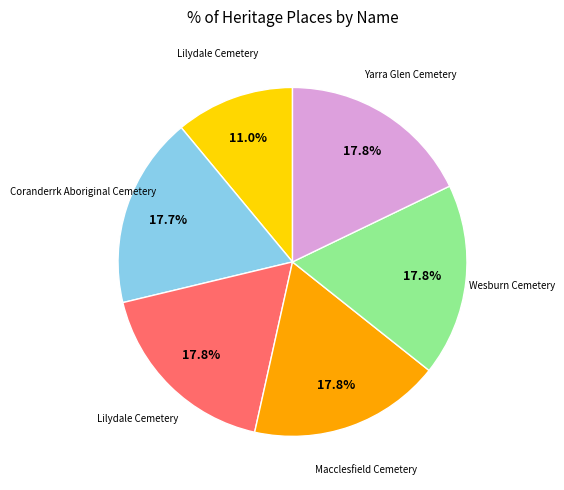

Is there a majority slice in this chart?

No